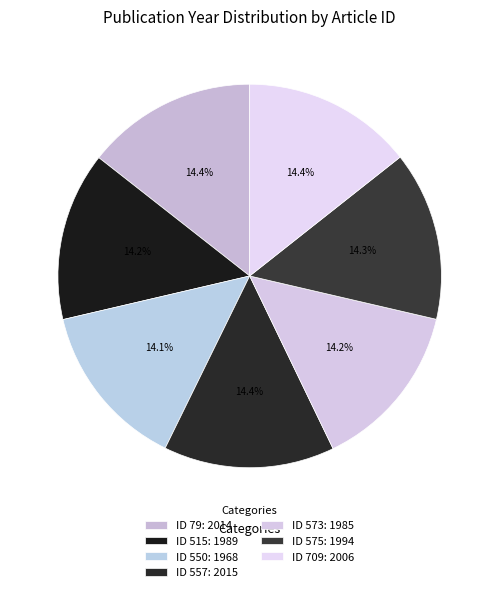

Which slice is the largest?

557